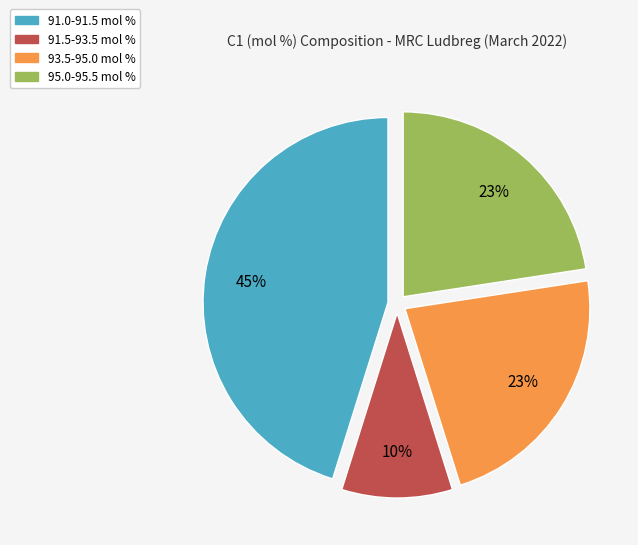

What is the largest slice in the pie chart?

91.0-91.5 mol %